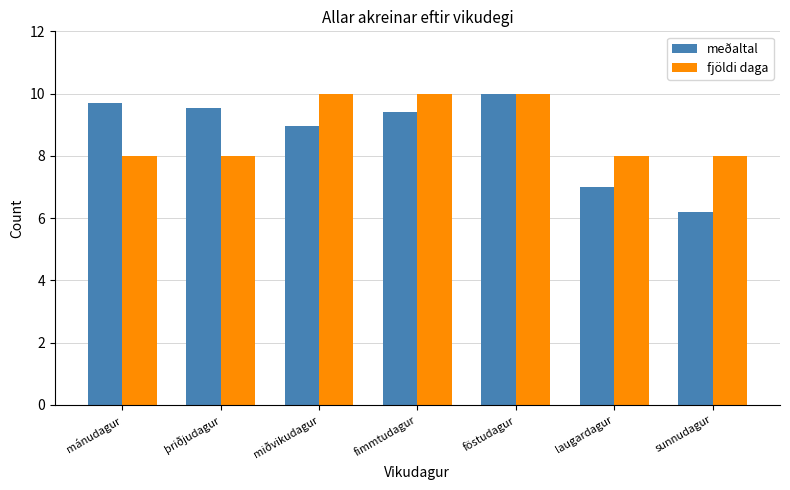

The fjöldi daga series shows 8.0 at þriðjudagur. True or false?

True